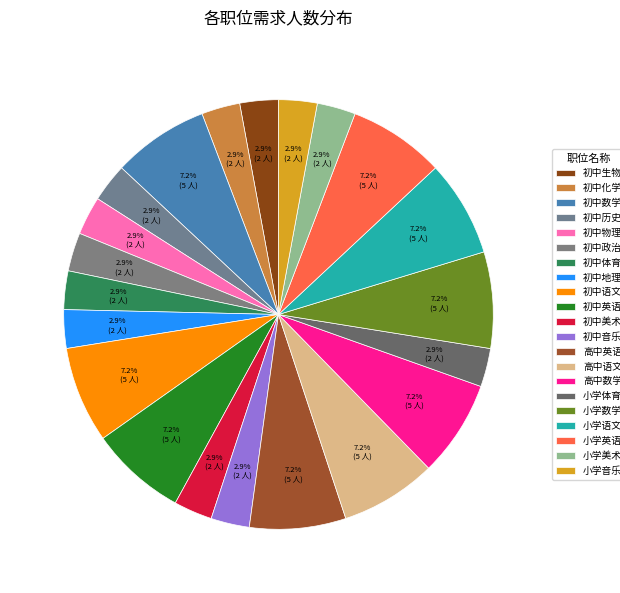

How many slices are in this pie chart?

21